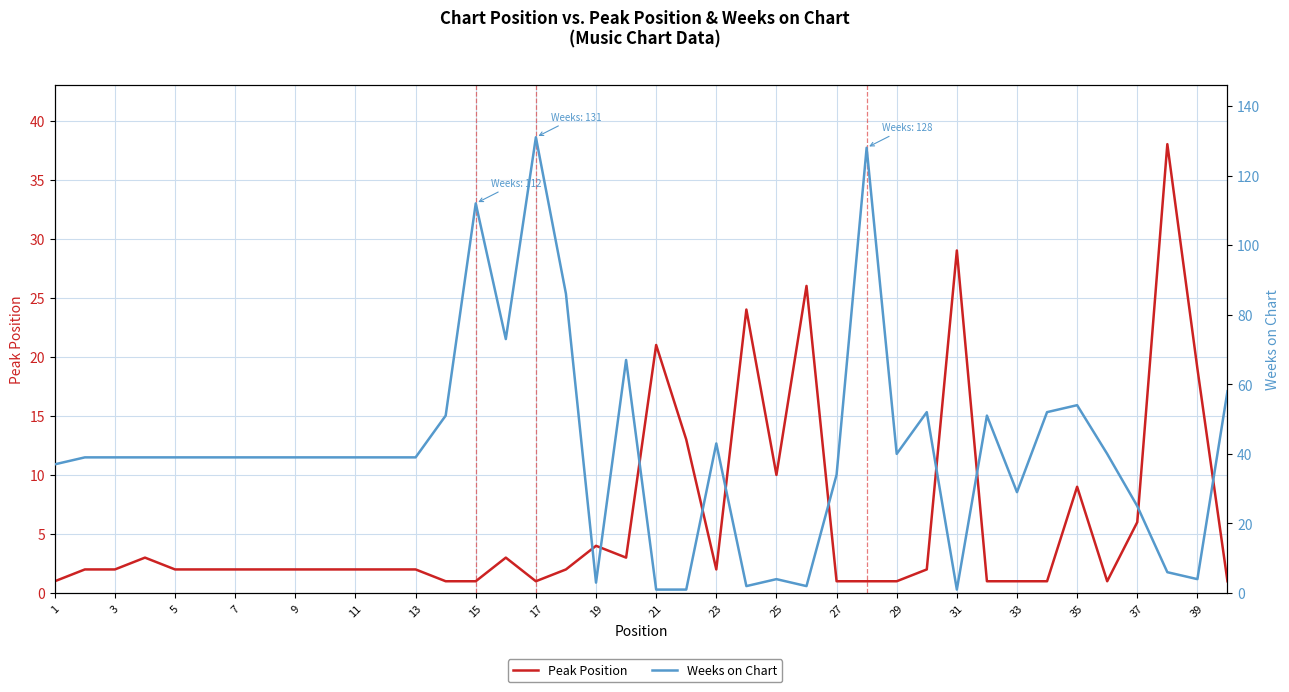

True or false: Weeks on Chart has more than 2 interior local peaks.

True